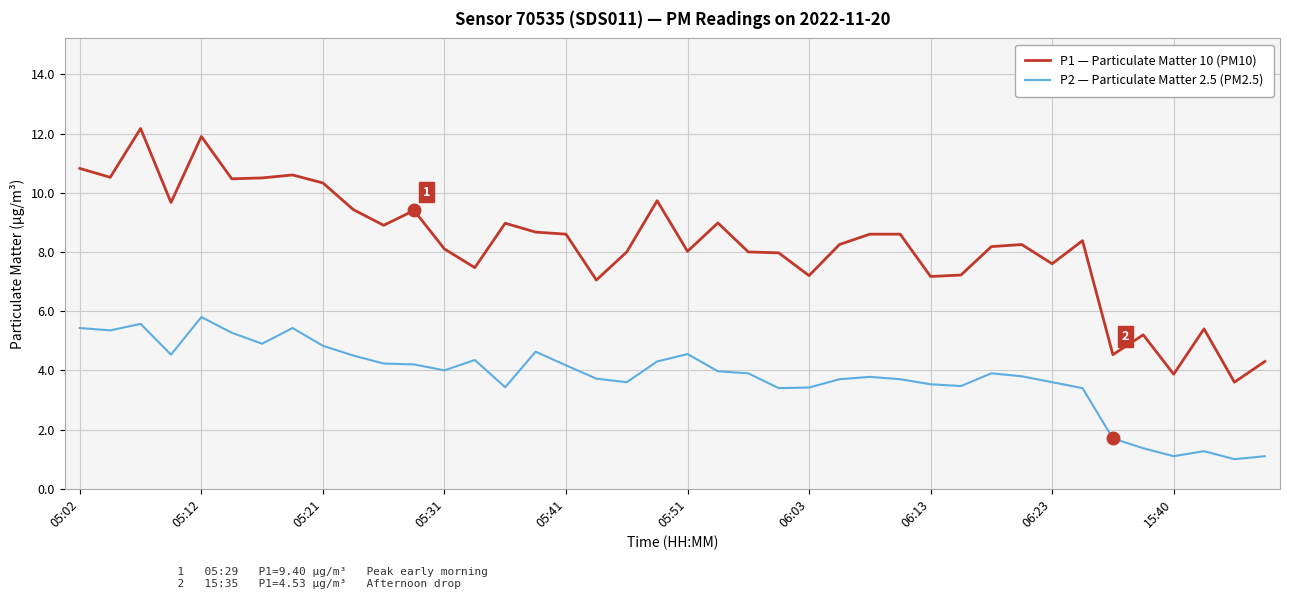

Which series has the largest range (max minus min)?

P1 — Particulate Matter 10 (PM10)